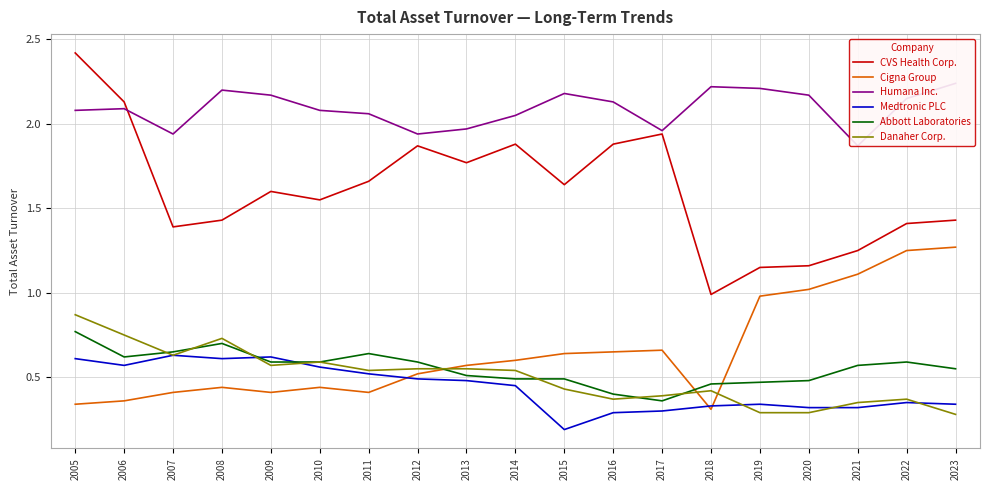

What is the sum of the CVS Health Corp. values at 2005 and 2020?

3.6